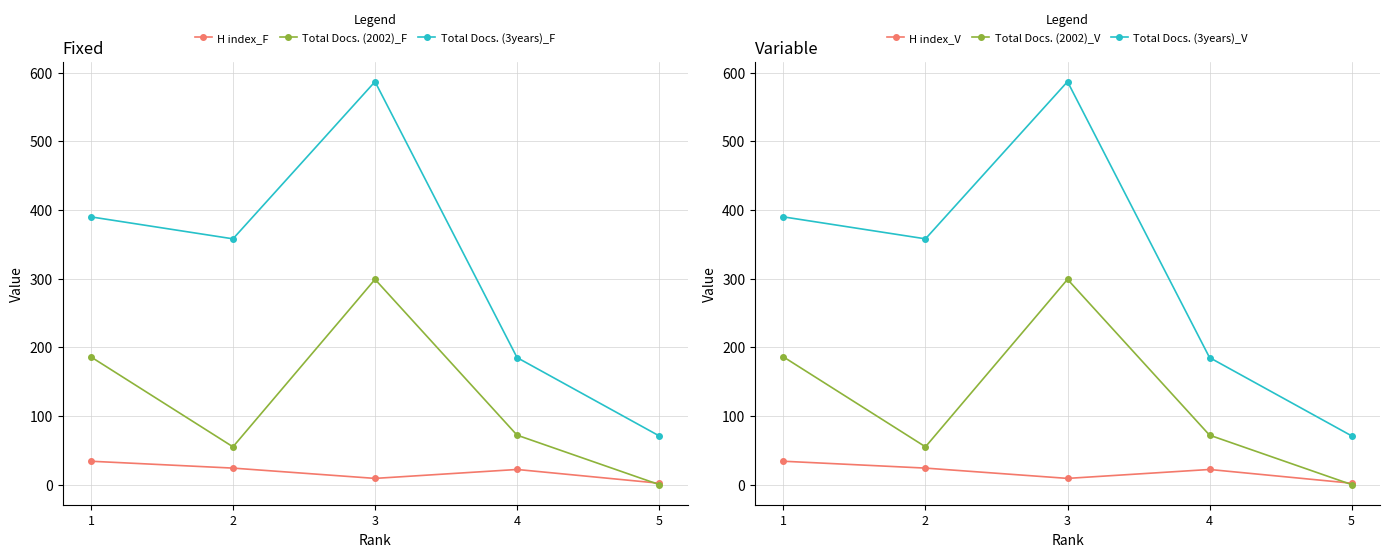

At which label does Total Docs. (3years)_V reach its minimum?

5